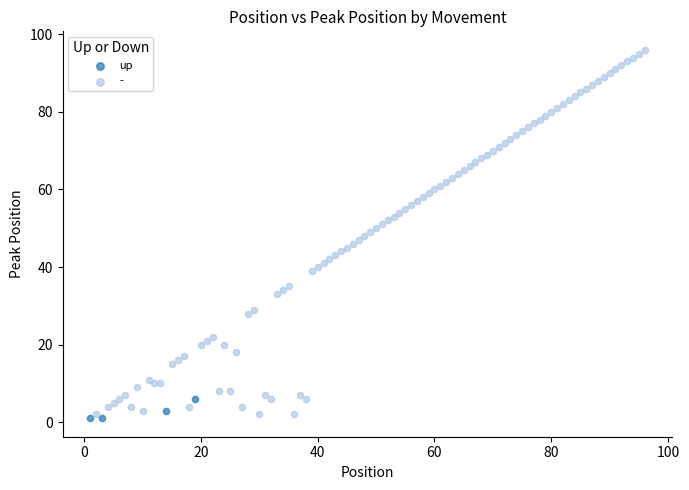

Which series contains the highest Y value?

-